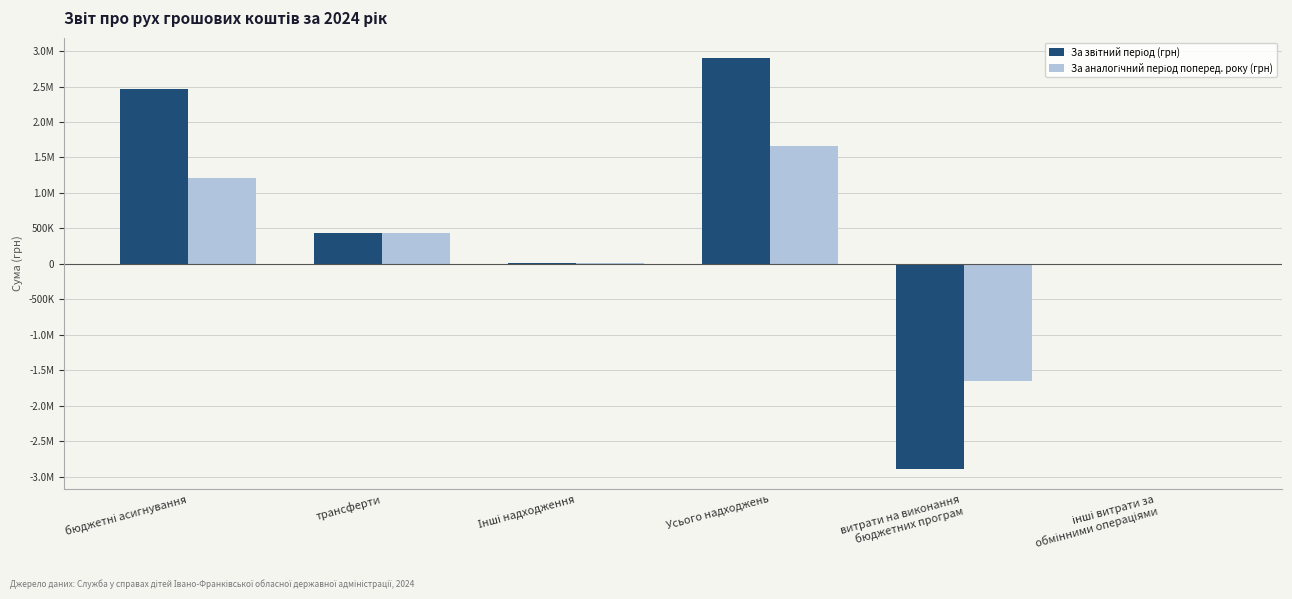

True or false: За аналогічний період поперед. року (грн) has a value of 527608 at бюджетні асигнування.

False